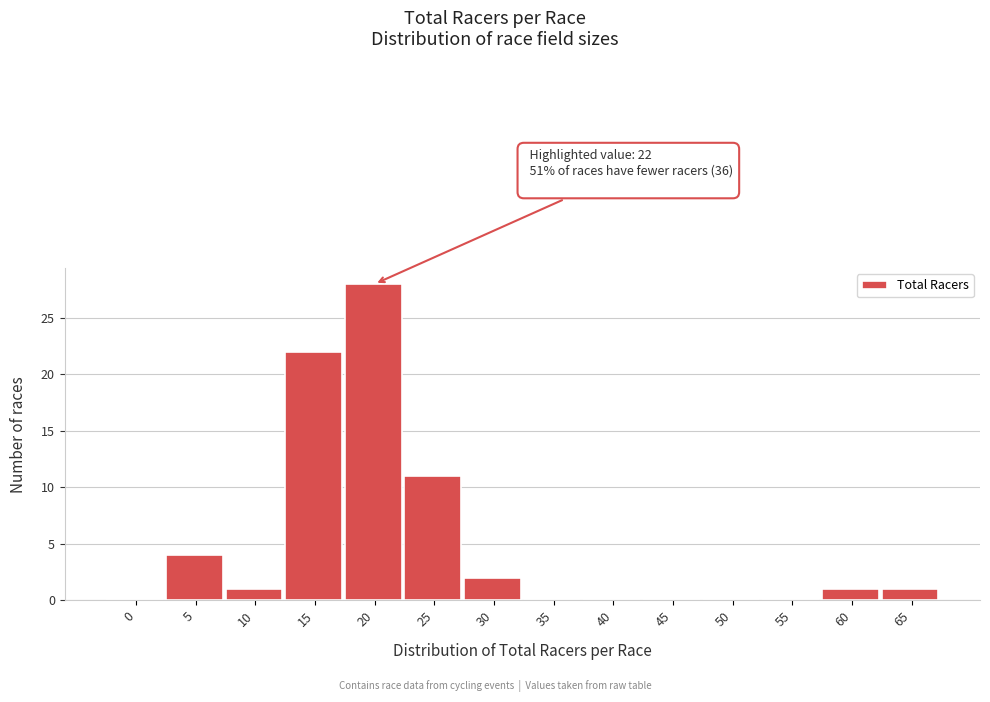

Reading left to right, transcribe all the data shown in this chart.

0=0	5=4	10=1	15=22	20=28	25=11	30=2	35=0	40=0	45=0	50=0	55=0	60=1	65=1